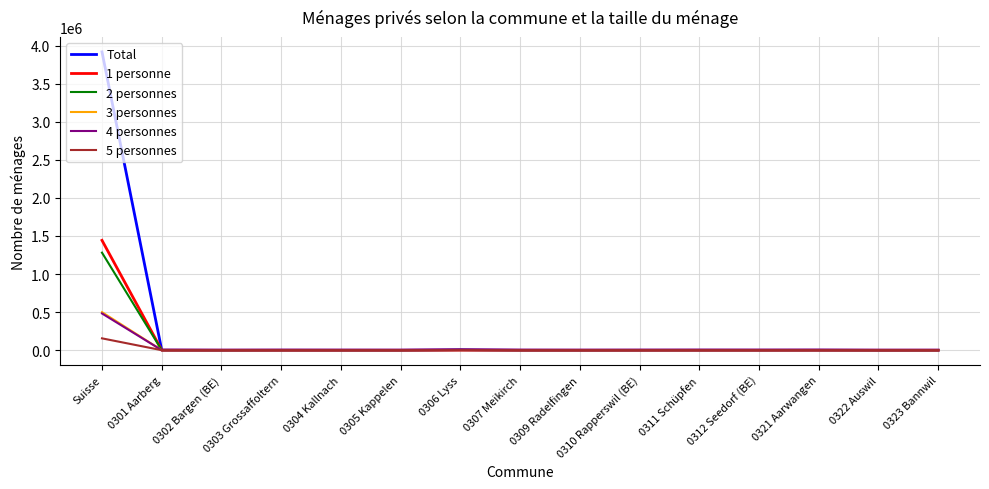

What position from the right is 0310 Rapperswil (BE)?

6